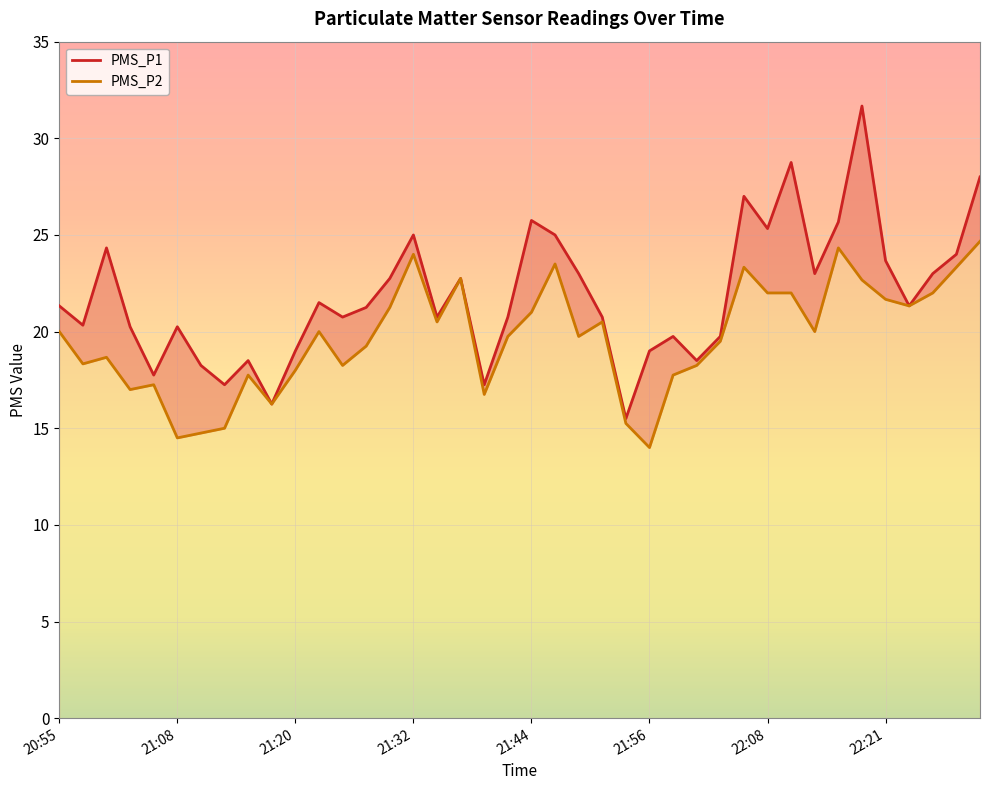

What is the spread (max minus min) of values at 31?

6.8